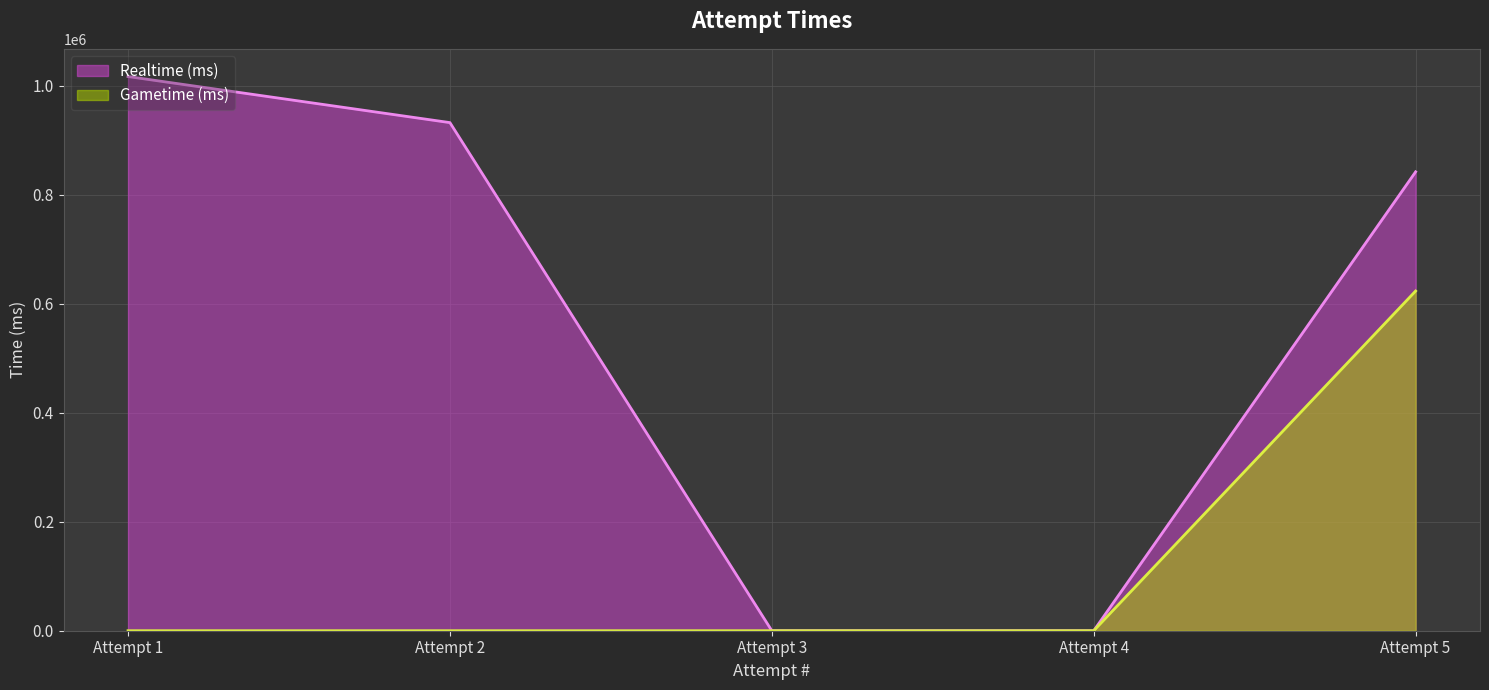

True or false: Realtime (ms) and Gametime (ms) cross at least once.

False